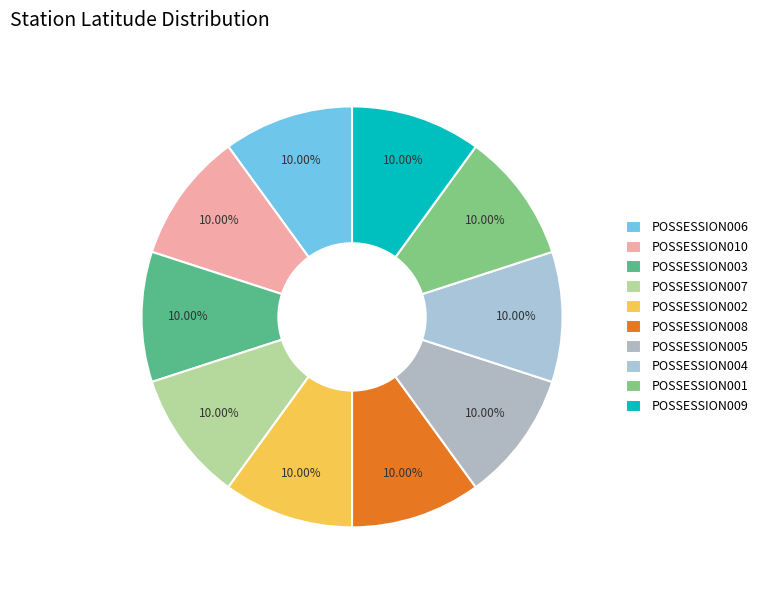

To the nearest percent, what is the combined percentage of POSSESSION008 and POSSESSION001?

20%